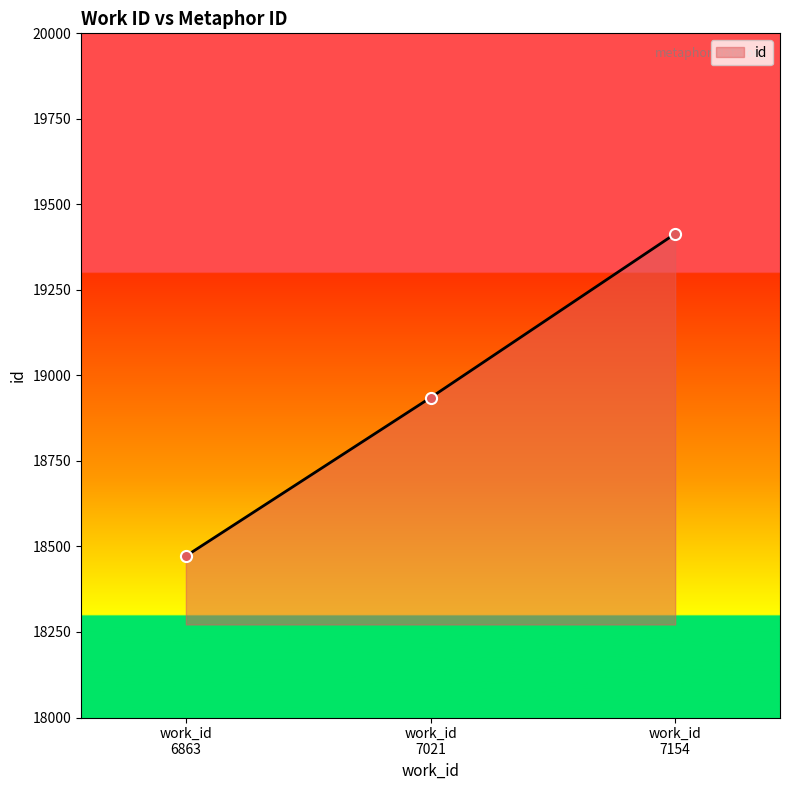

Count the values in the range 18472 to 19414.

3